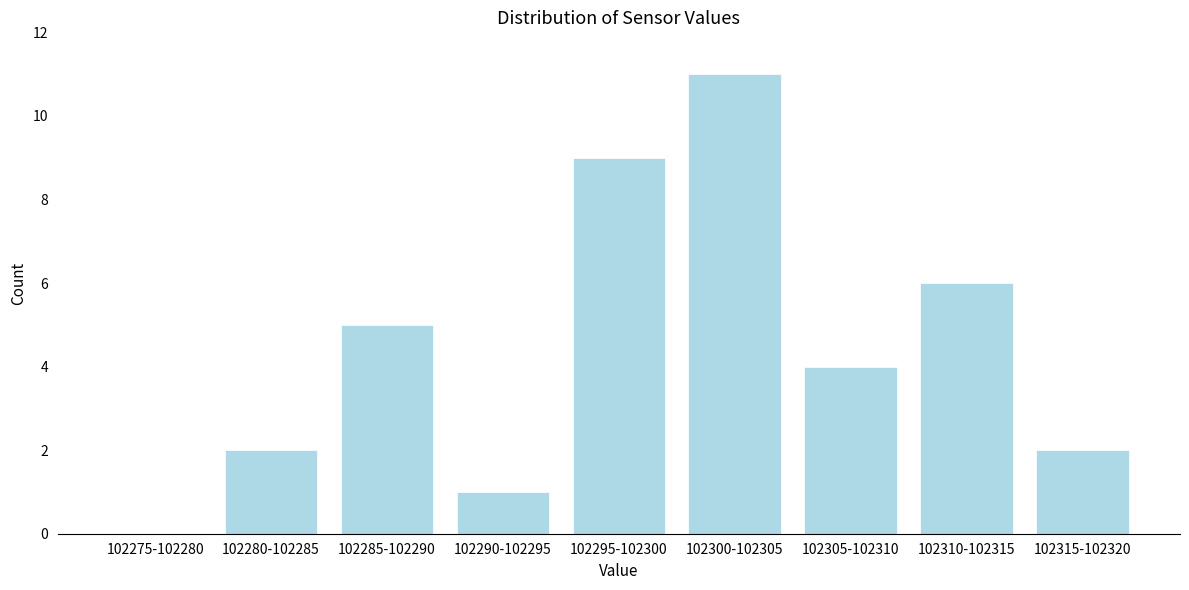

Reading left to right, extract all data points from this chart.

102275-102280=0	102280-102285=2	102285-102290=5	102290-102295=1	102295-102300=9	102300-102305=11	102305-102310=4	102310-102315=6	102315-102320=2